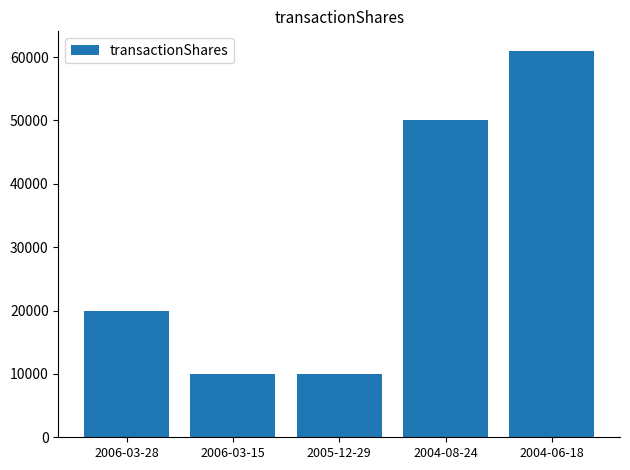

The chart shows a value of 5668 at 2006-03-15. True or false?

False